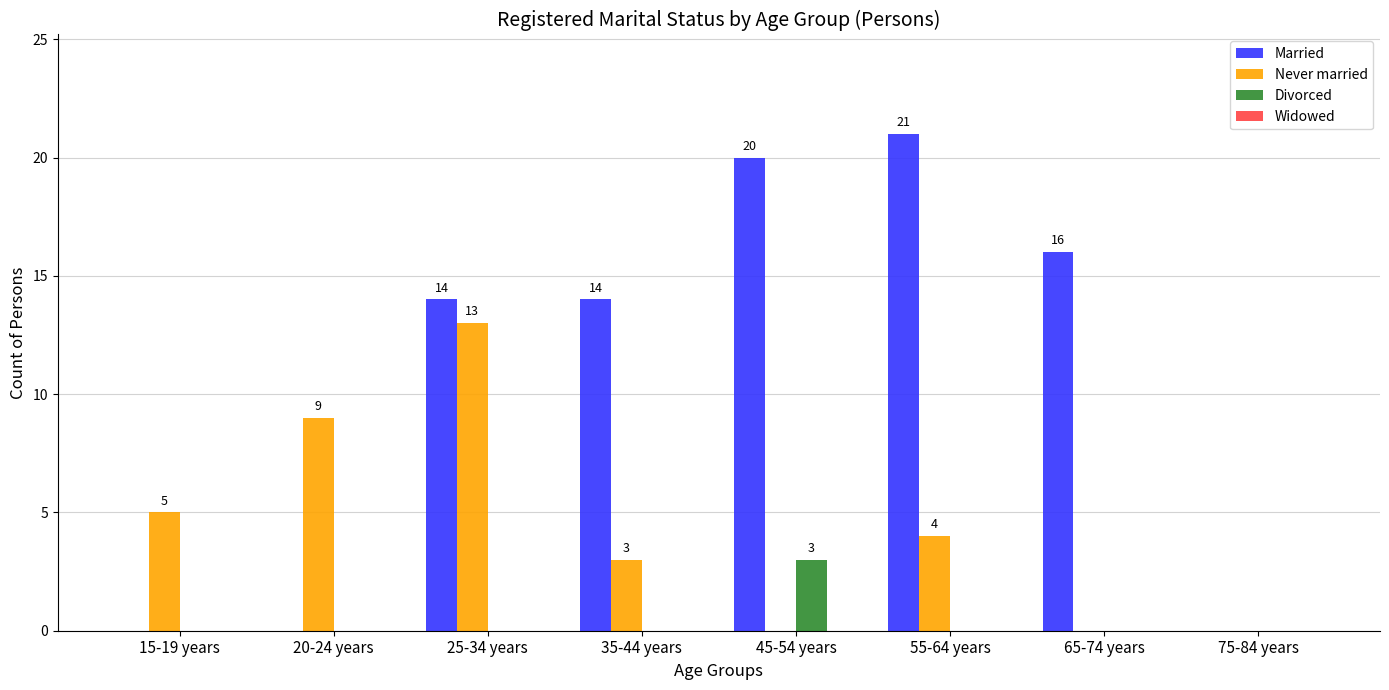

Between 25-34 years and 65-74 years, which series saw the biggest shift?

Never married